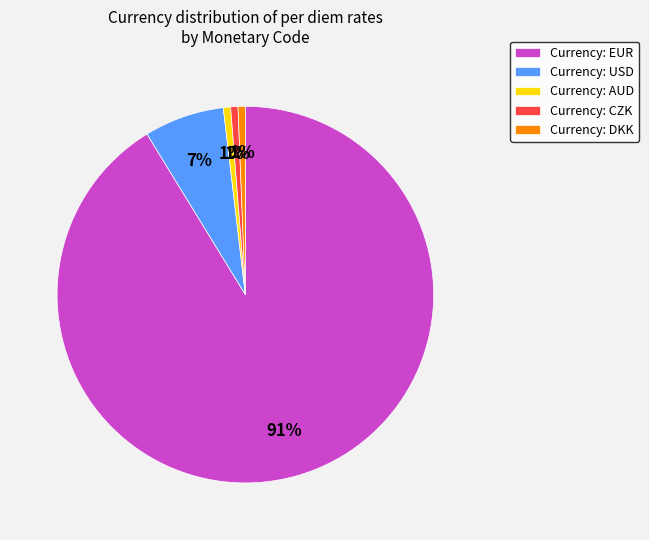

Which has a higher value, Currency: AUD or Currency: EUR?

Currency: EUR